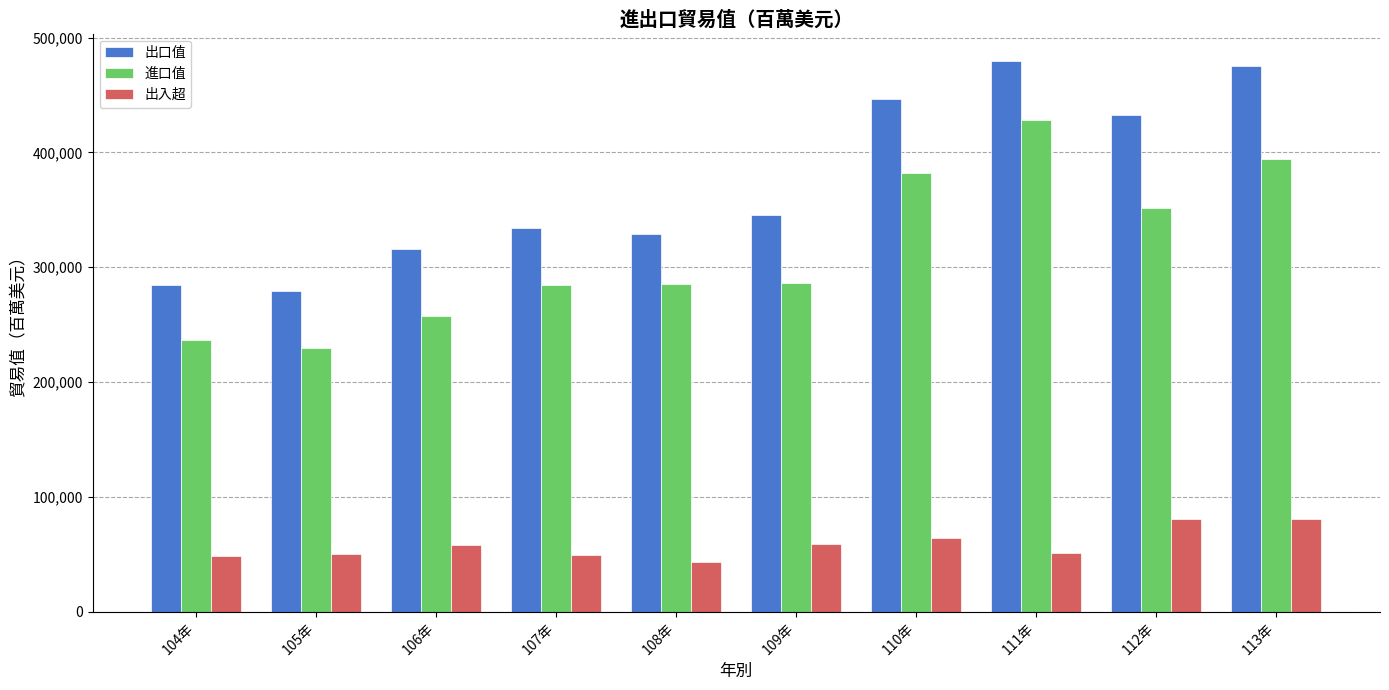

What is the average value of the 進口值 series?

313540.7